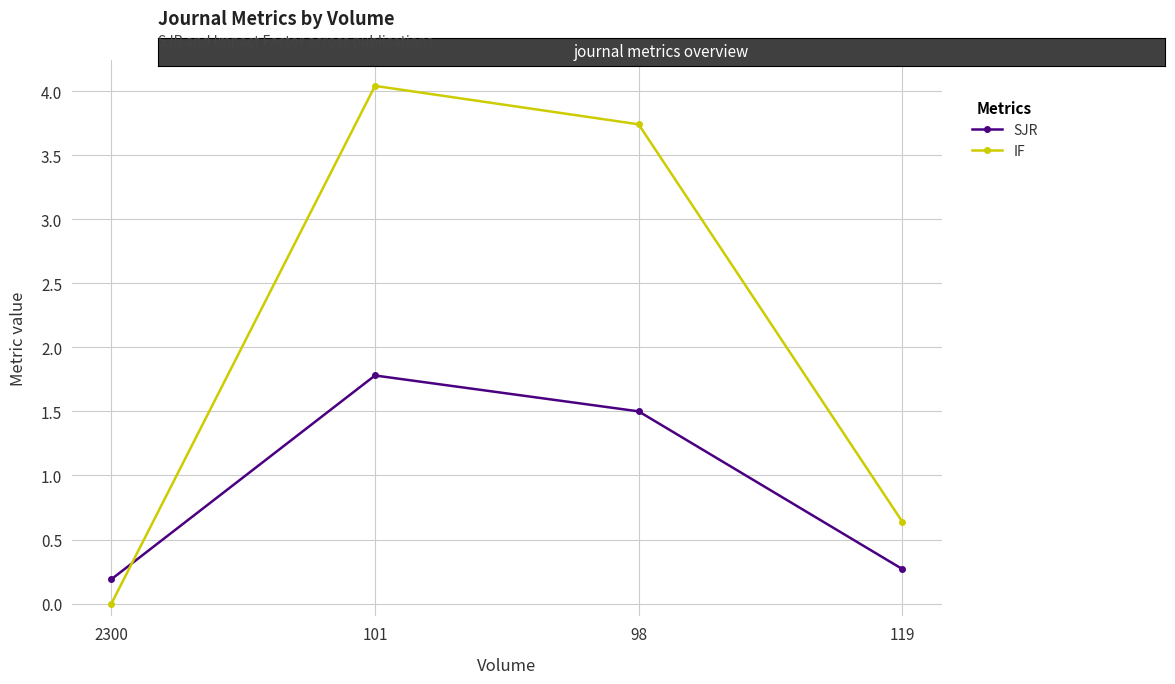

Where do SJR and IF first cross each other?

2300 and 101